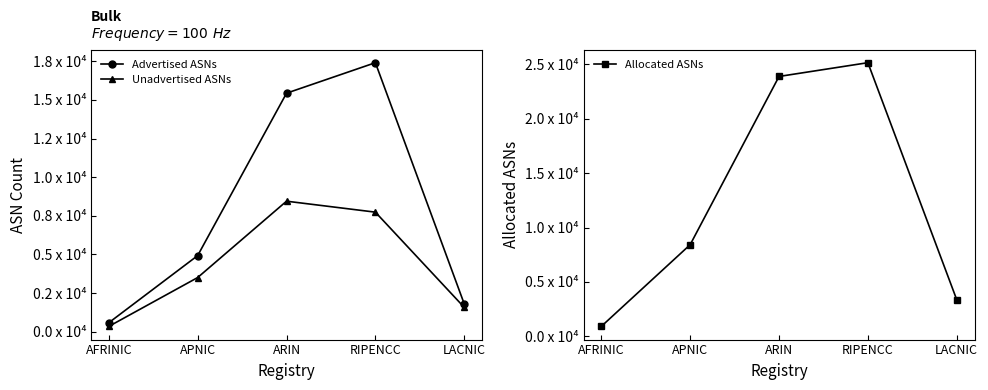

Which category has the highest value in the Allocated ASNs series?

RIPENCC